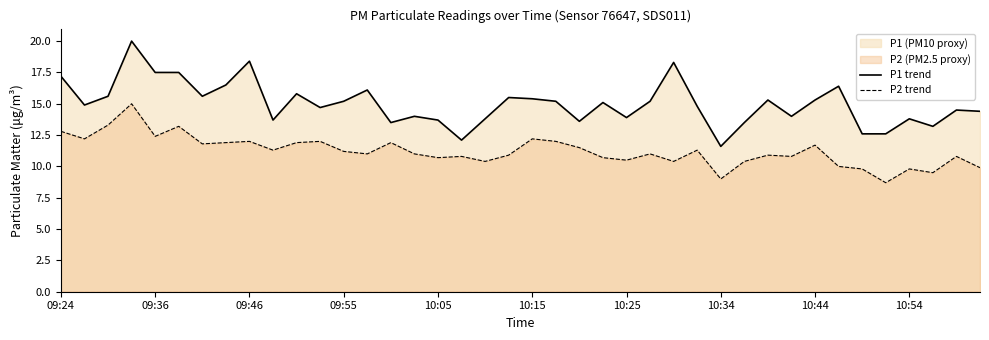

True or false: P2 trend and P1 trend cross at least once.

False